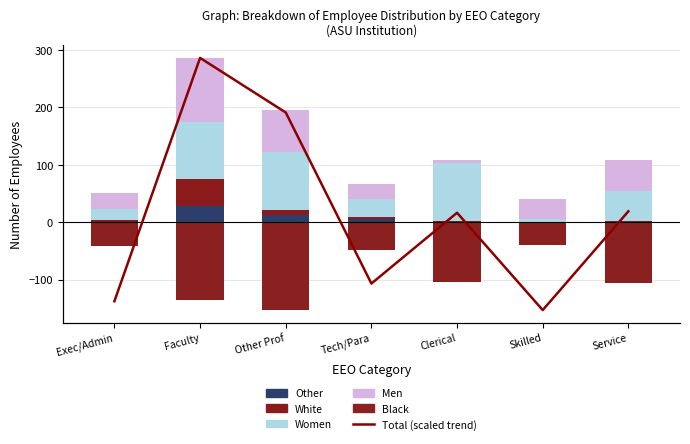

What is the label of the 3rd bar from the left?

Other Prof